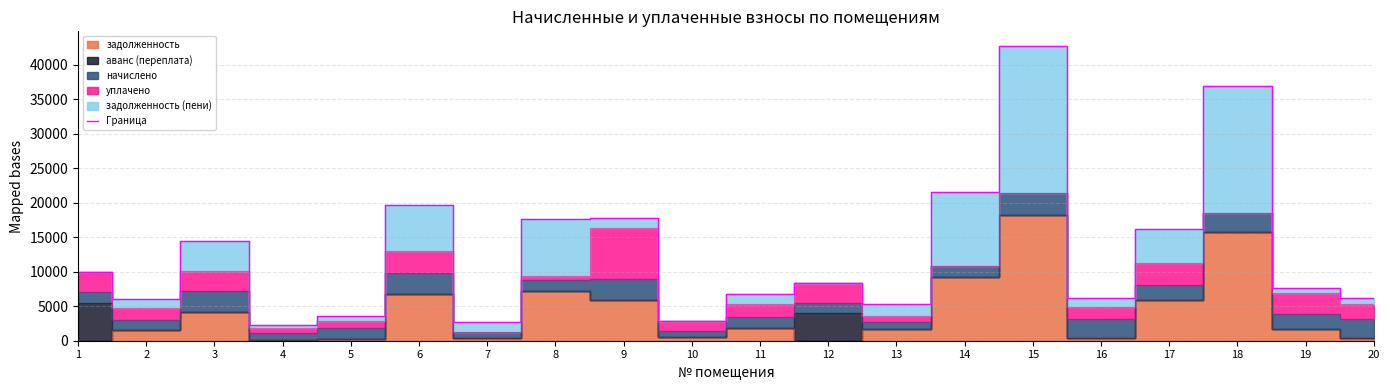

Read the value at 12.

8360.1